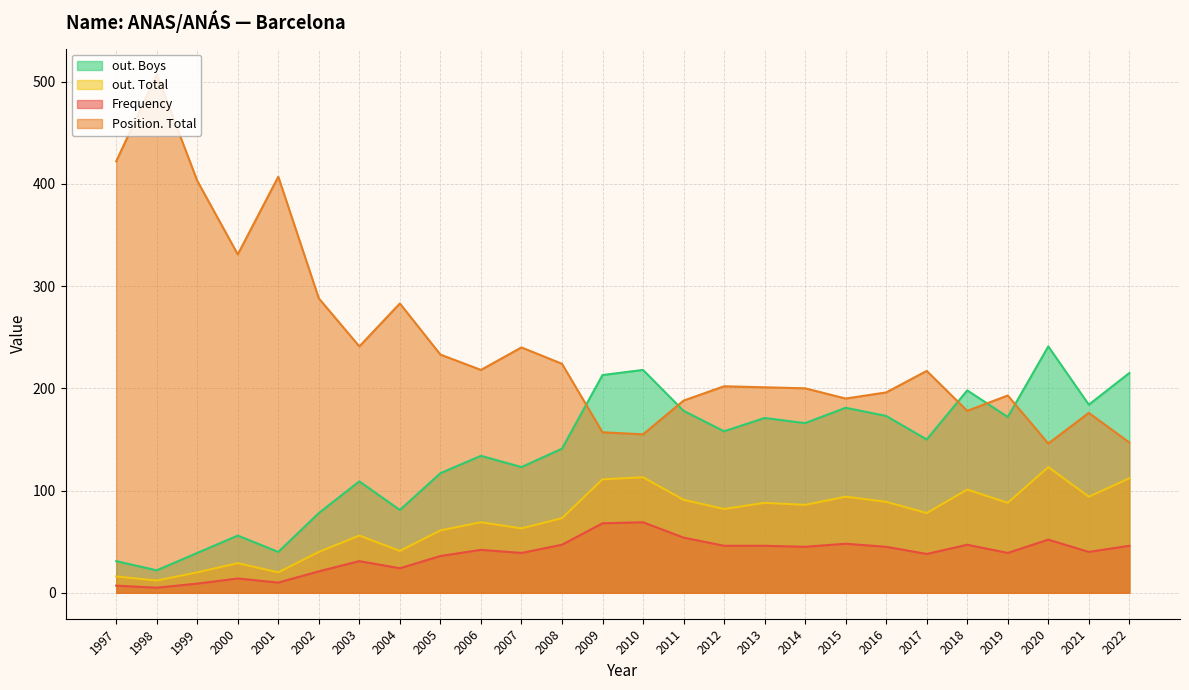

At how many categories does at least one series exceed 279?

7